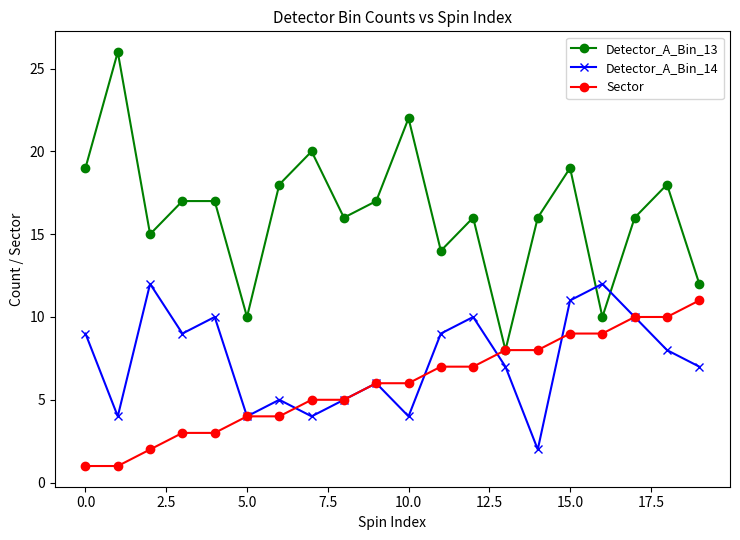

True or false: Sector and Detector_A_Bin_14 intersect in this chart.

True